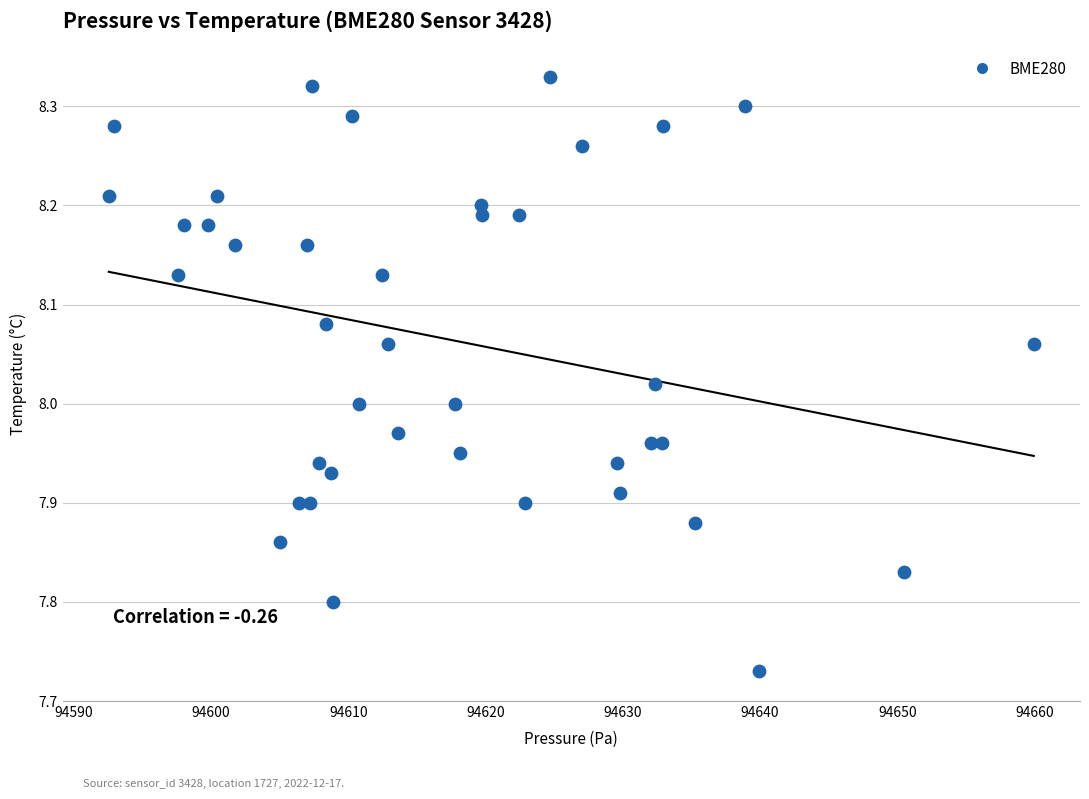

What is the range of Y values (max minus min)?

0.6